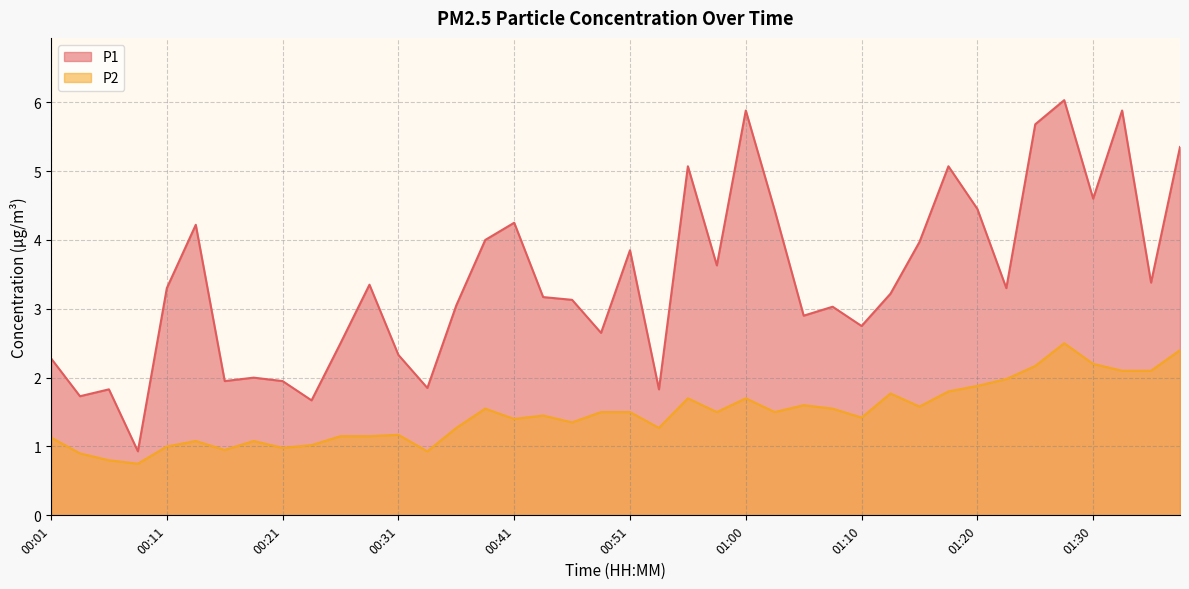

What is the smallest value displayed?

0.8